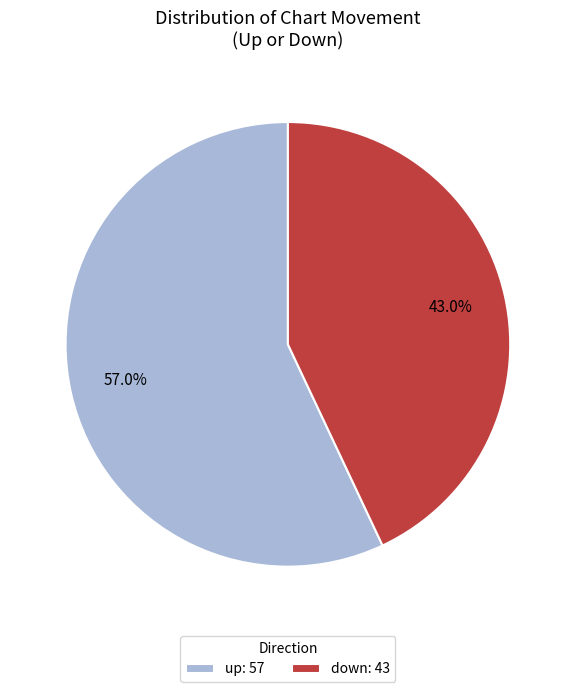

Is up the majority of the pie?

Yes